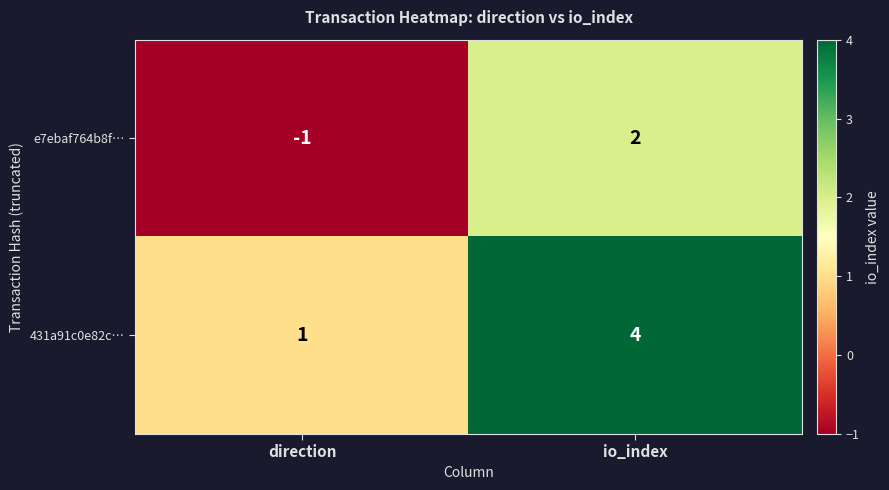

At which category is the sum across all series the highest?

io_index